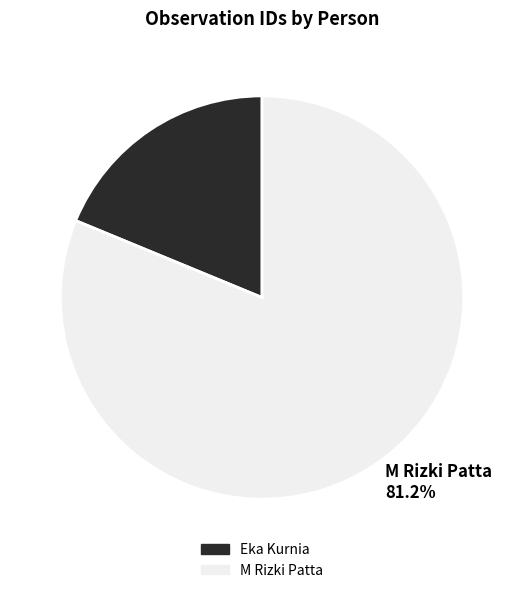

What percentage is the Eka Kurnia slice, to the nearest percent?

19%